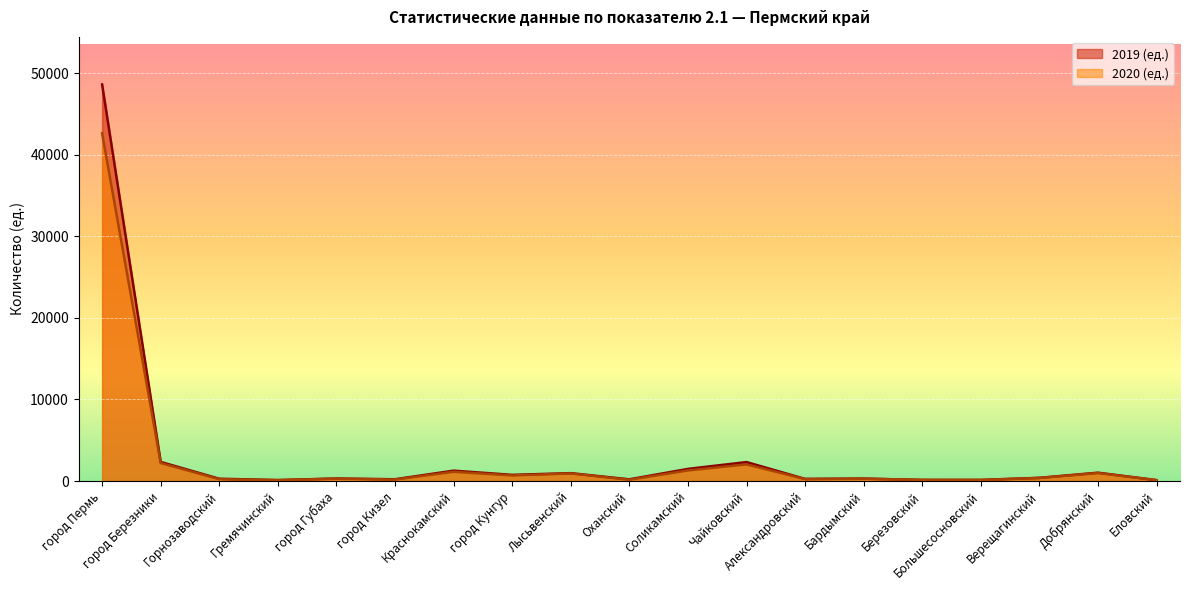

Is it true that 2019 (ед.) equals 1155 at город Березники?

False